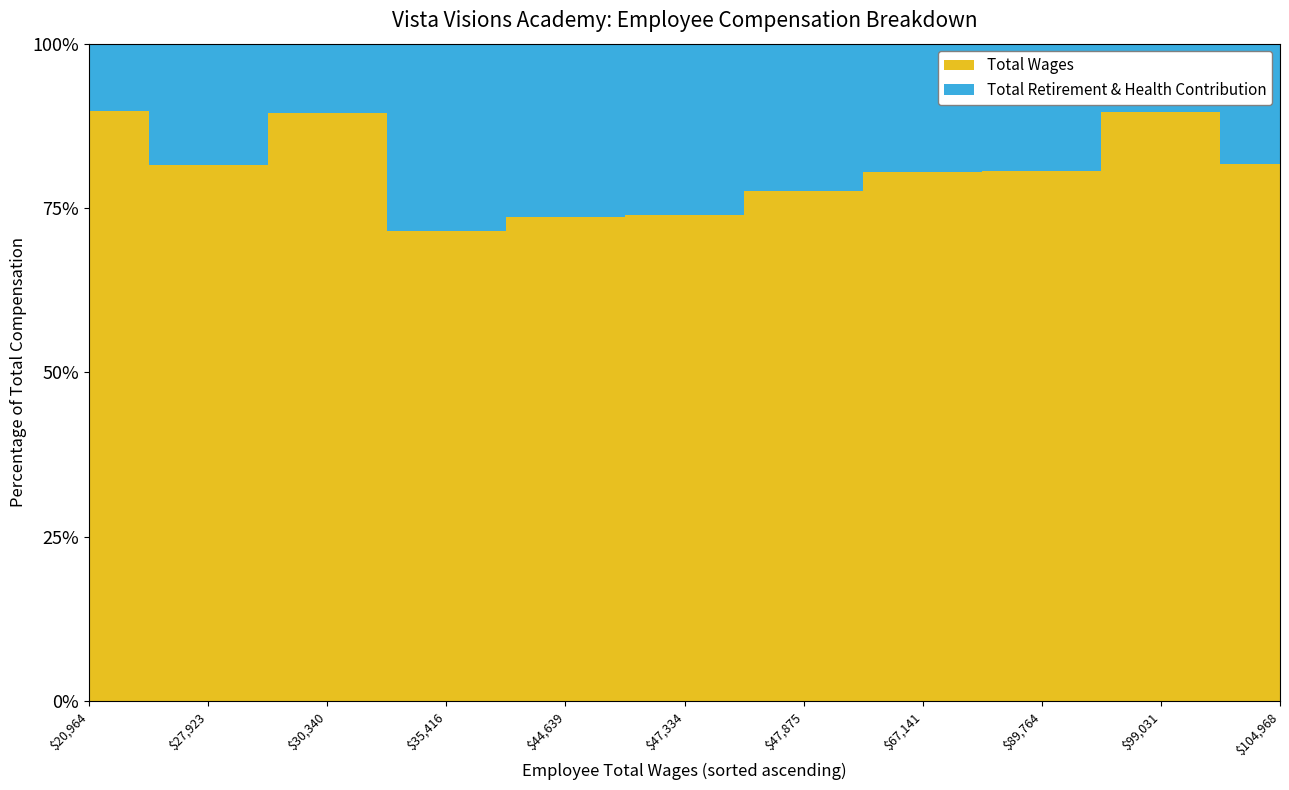

Reading left to right, list all the values displayed in this chart.

Total Wages: 20964	27923	30340	35416	44639	47334	47875	67141	89764	99031	104968
Total Retirement & Health Contribution: 2407	6341	3563	14062	16027	16677	13873	16326	21646	11535	23399